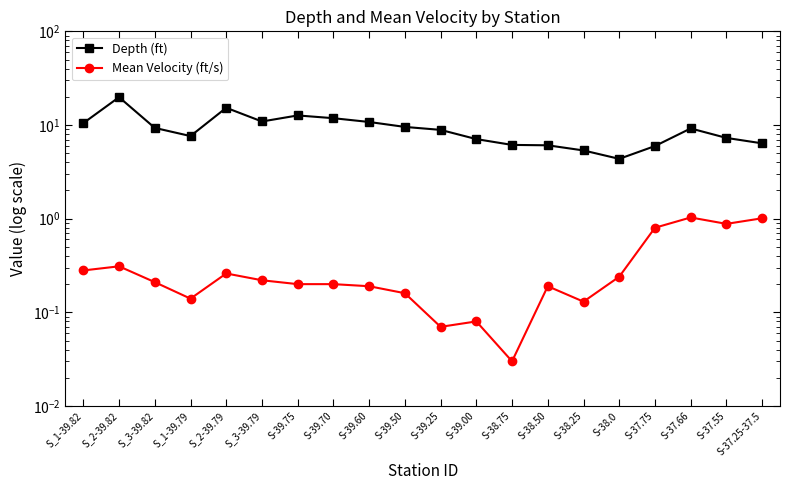

At which label does Depth (ft) reach its peak?

S_2-39.82